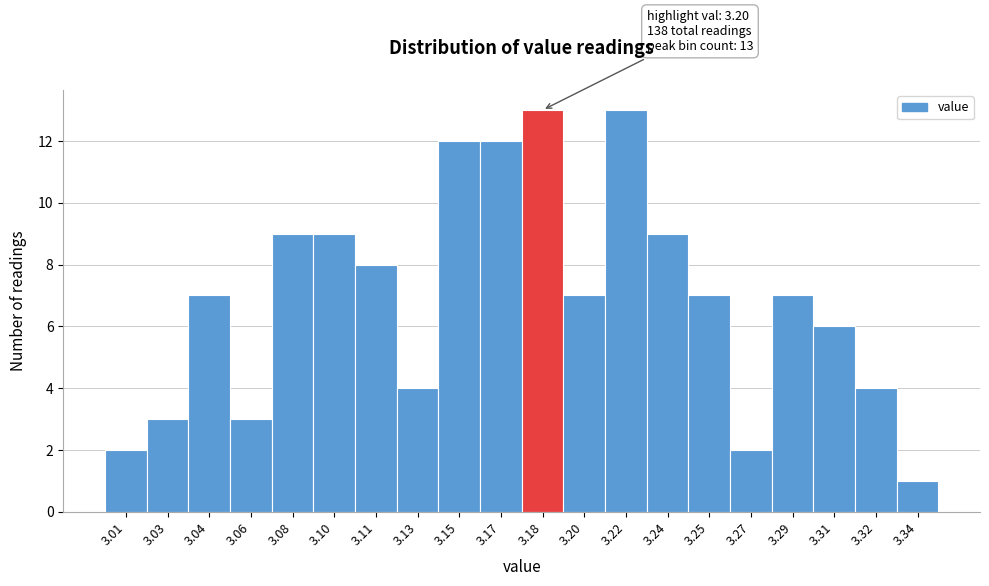

Reading right to left, extract all data points from this chart.

1	4	6	7	2	7	9	13	7	13	12	12	4	8	9	9	3	7	3	2